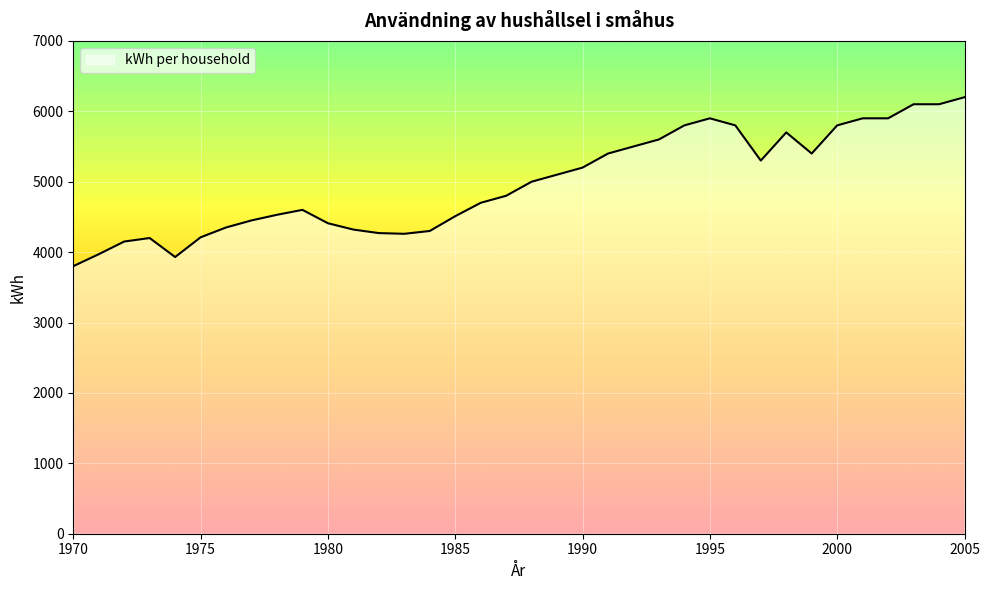

How many series are shown in this chart?

1